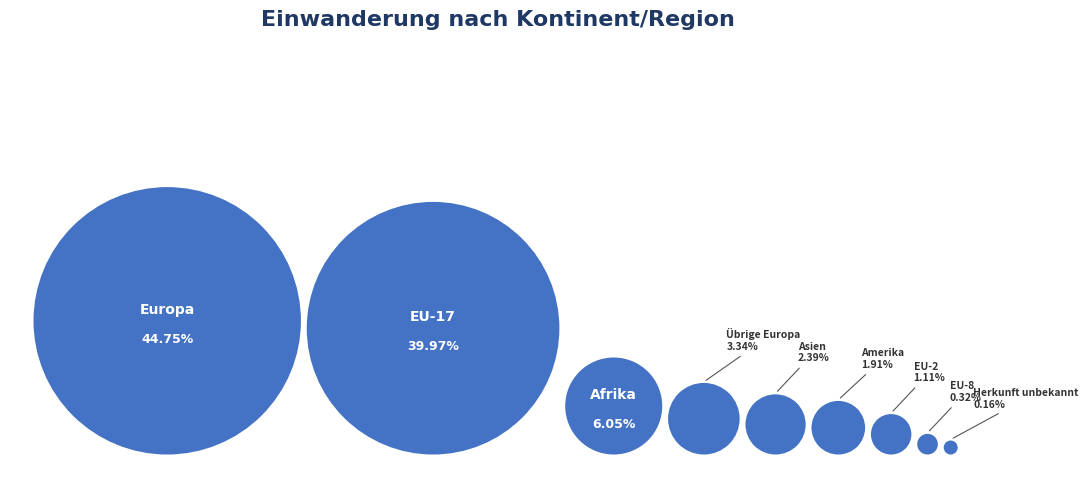

What percentage do EU-17 and EU-8 together represent?

40.3%